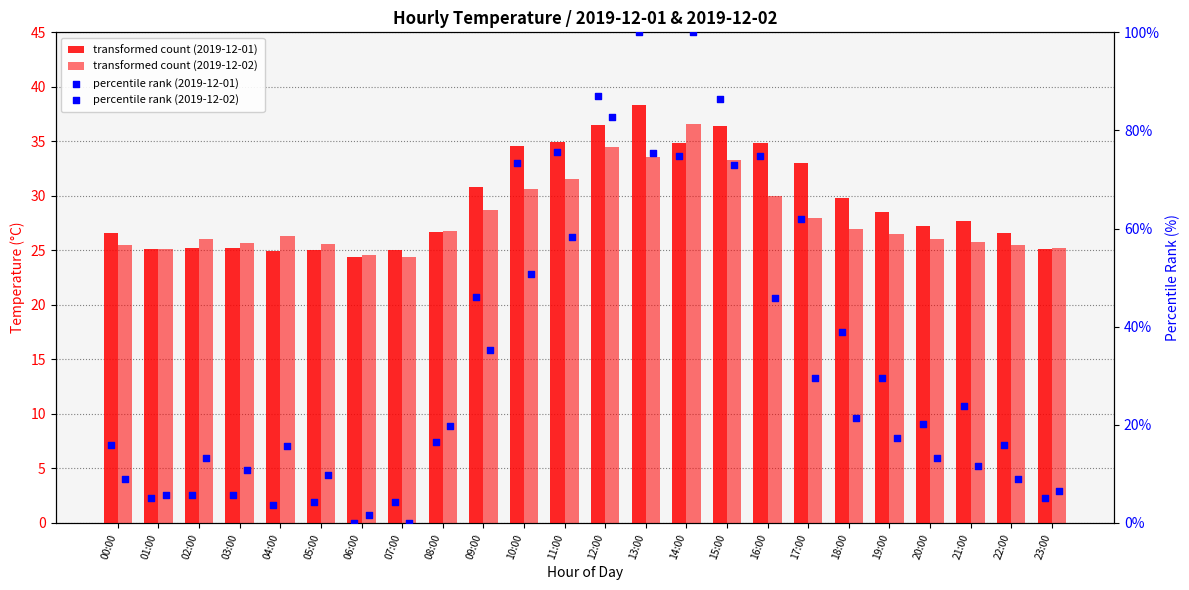

Which series has the largest Y range (max minus min)?

percentile rank (2019-12-01)